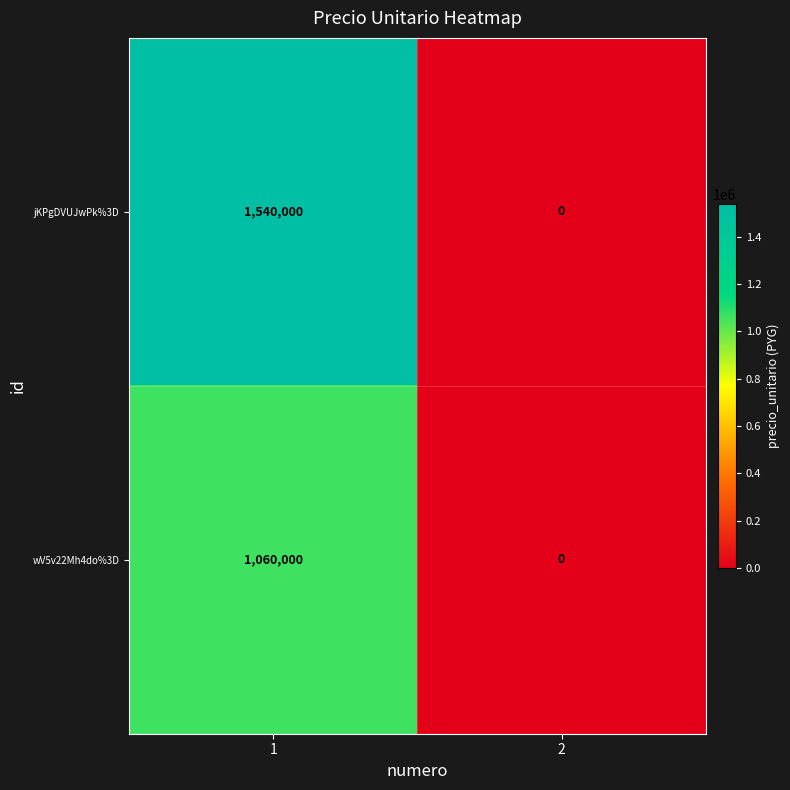

Count the number of data series in this chart.

2